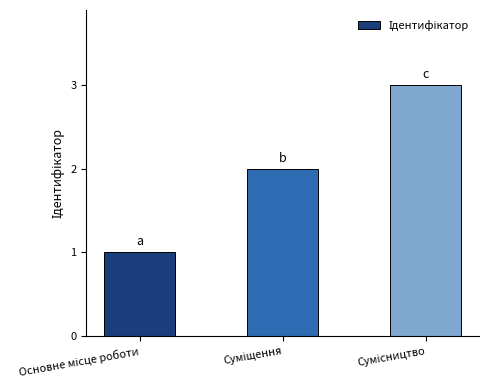

What is the greatest value displayed?

3